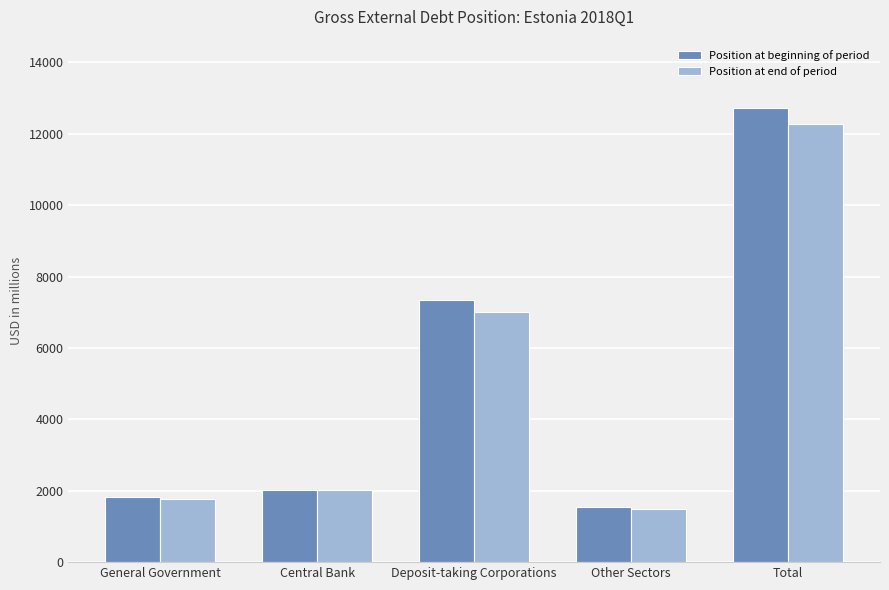

Which series has the widest spread of values?

Position at beginning of period